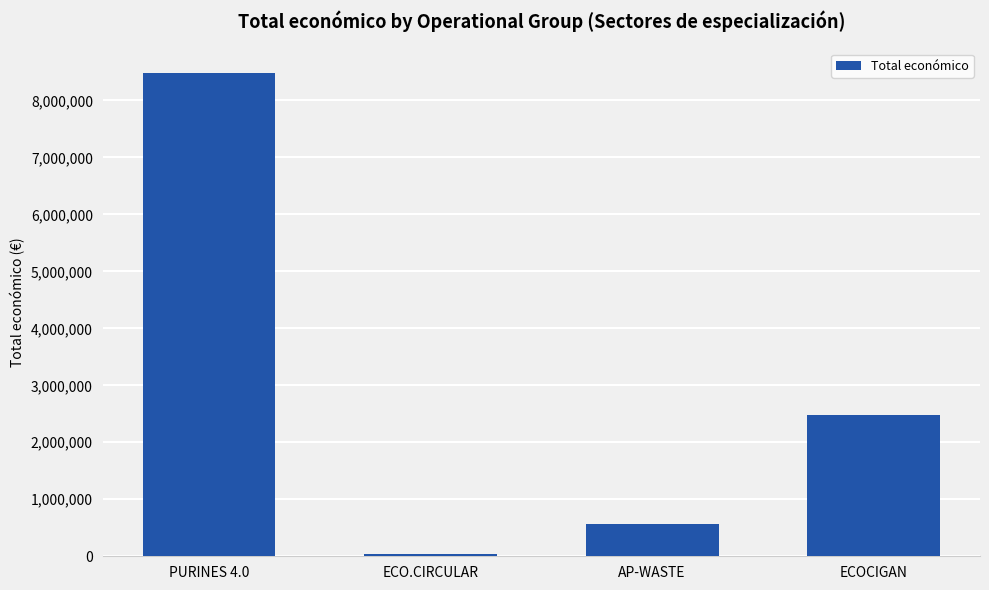

What is the sum of all values?

11569569